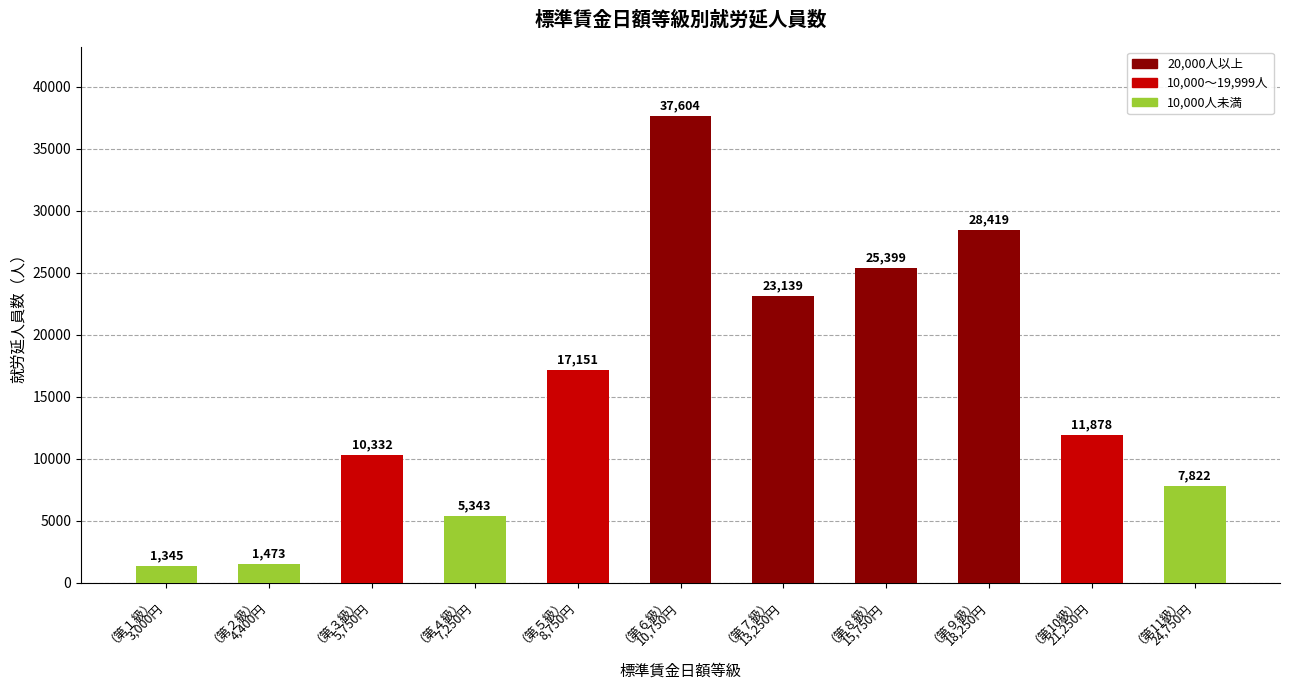

The chart shows a value of 1345 at （第１級）
3,000円. True or false?

True